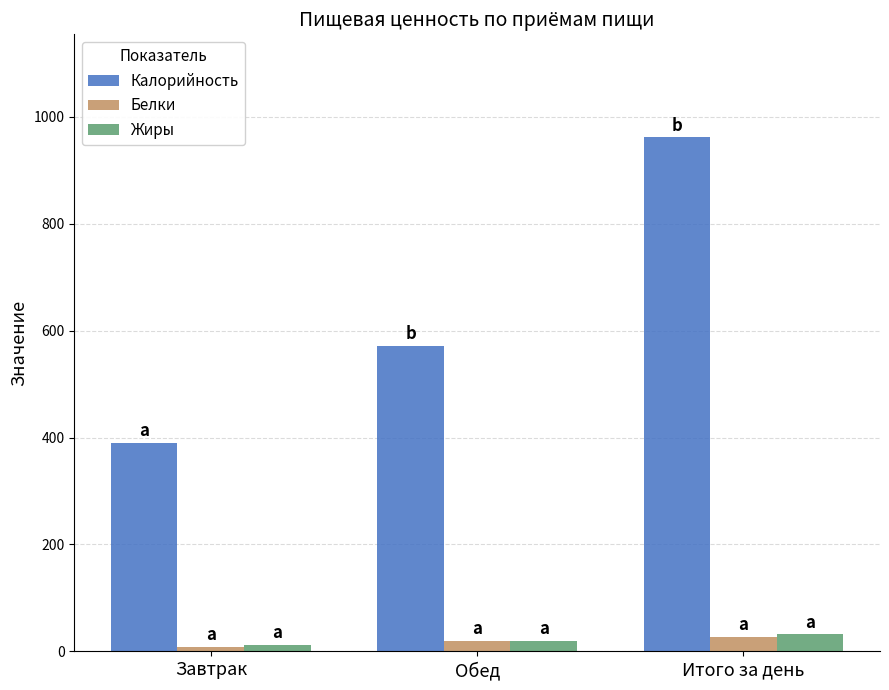

What is the label of the 2nd bar from the right?

Обед